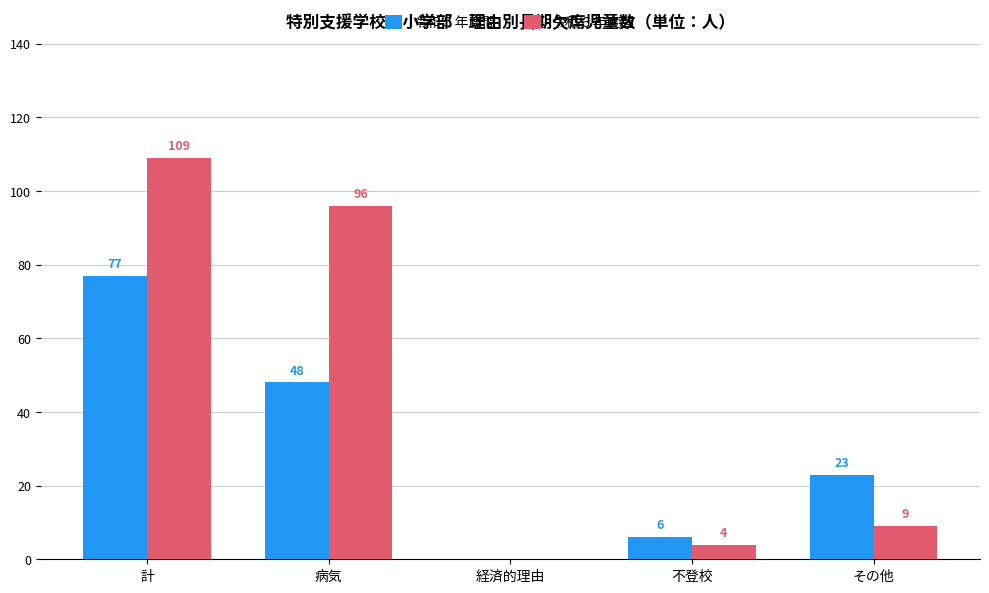

Which label corresponds to the largest value in the chart?

計